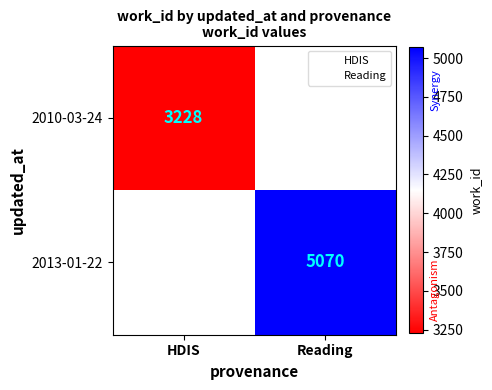

True or false: 2013-01-22 has a value of 5070.0 at Reading.

True